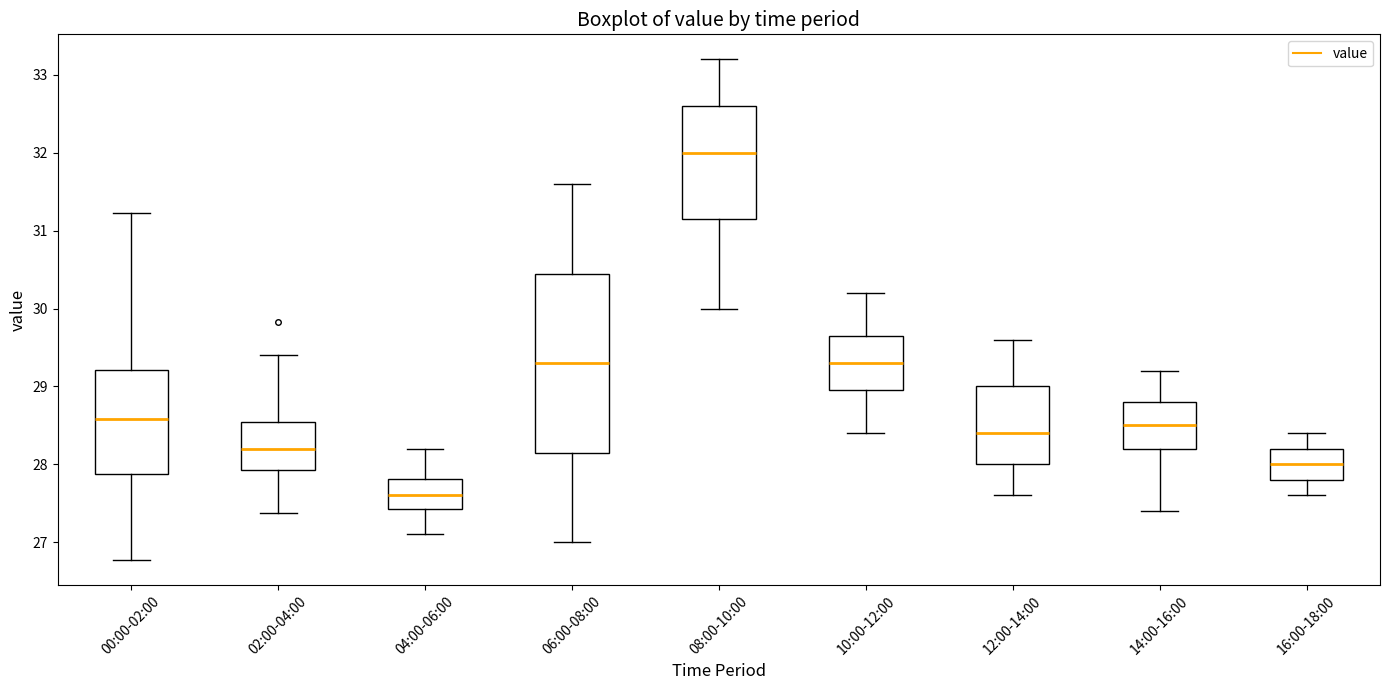

Where does the median line of the box for 14:00-16:00 sit on the y-axis? The values are not printed on the chart, so give them approximately, as read against the axis.

28.5